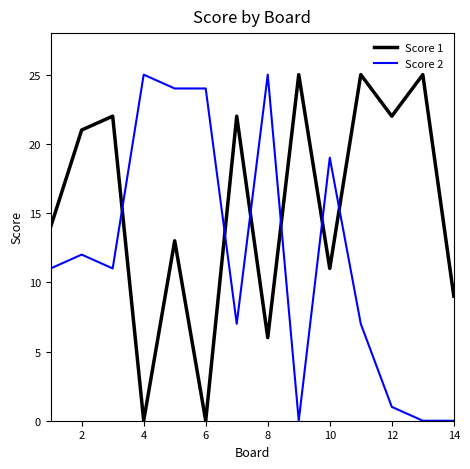

After their last crossing, which series has the higher values: Score 2 or Score 1?

Score 1